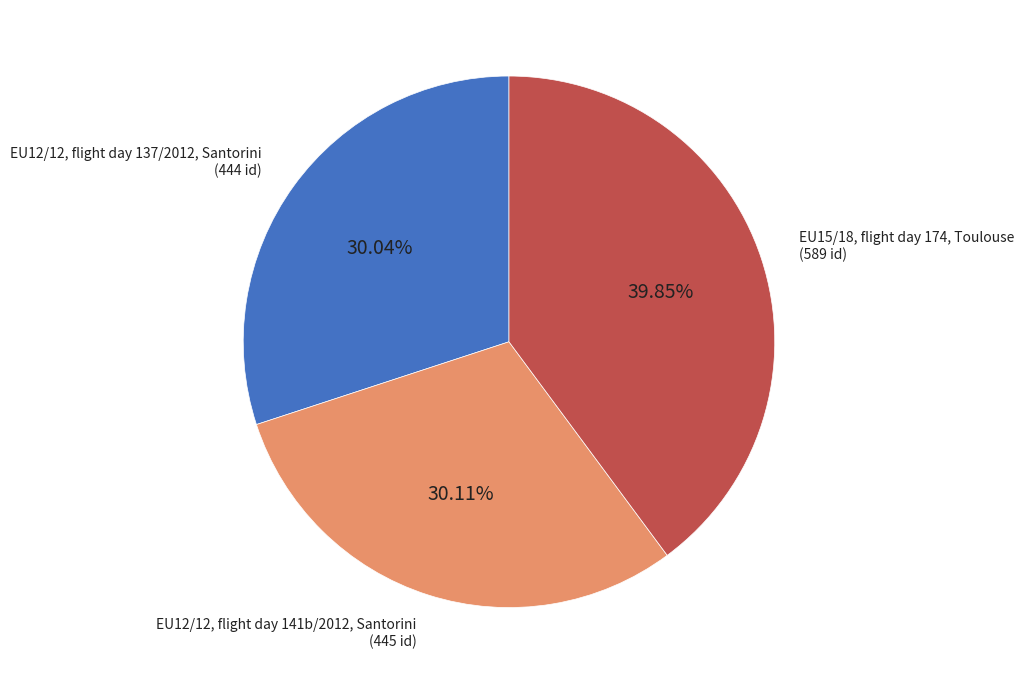

Does any single category account for the majority?

No